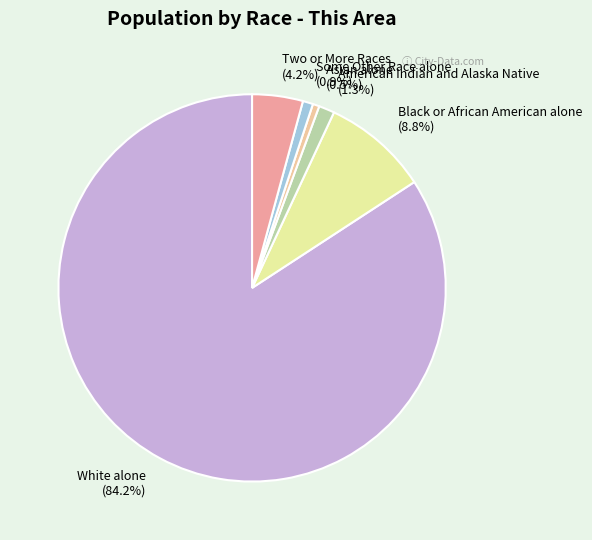

Do American Indian and Alaska Native and White alone together represent more than half of the pie?

Yes